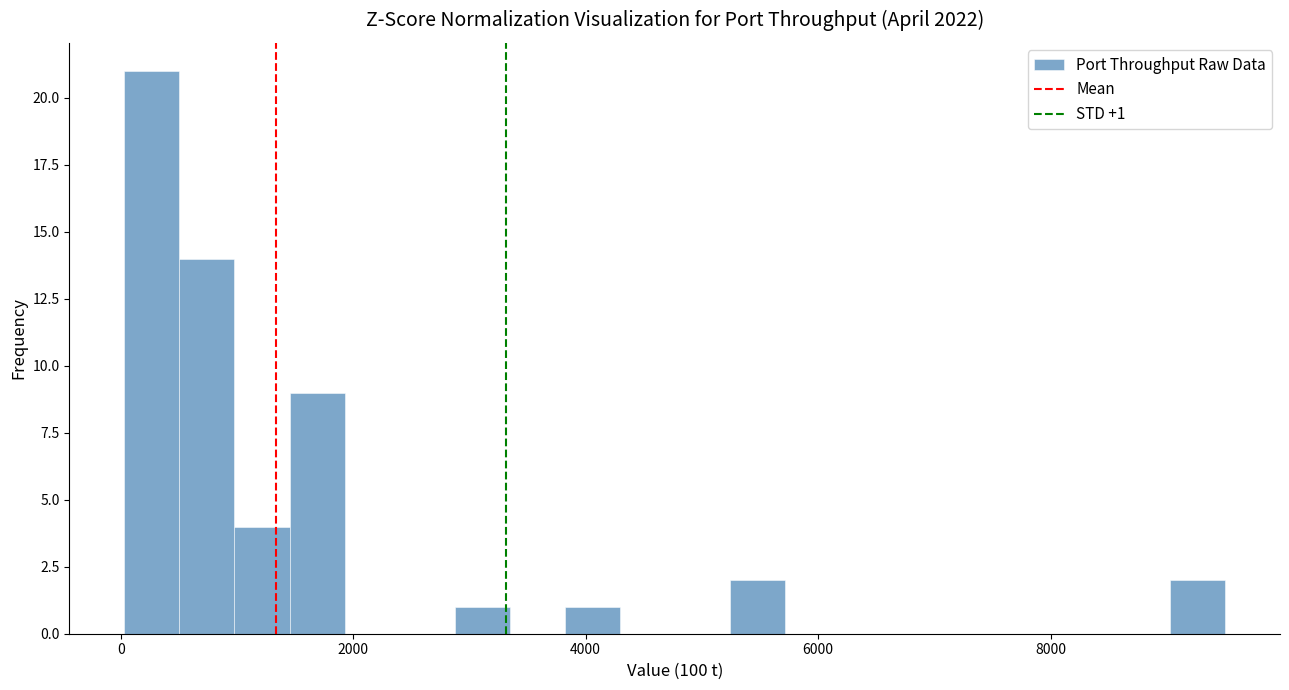

Read against the x-axis, roughly where is the centre of the tallest bar?

200